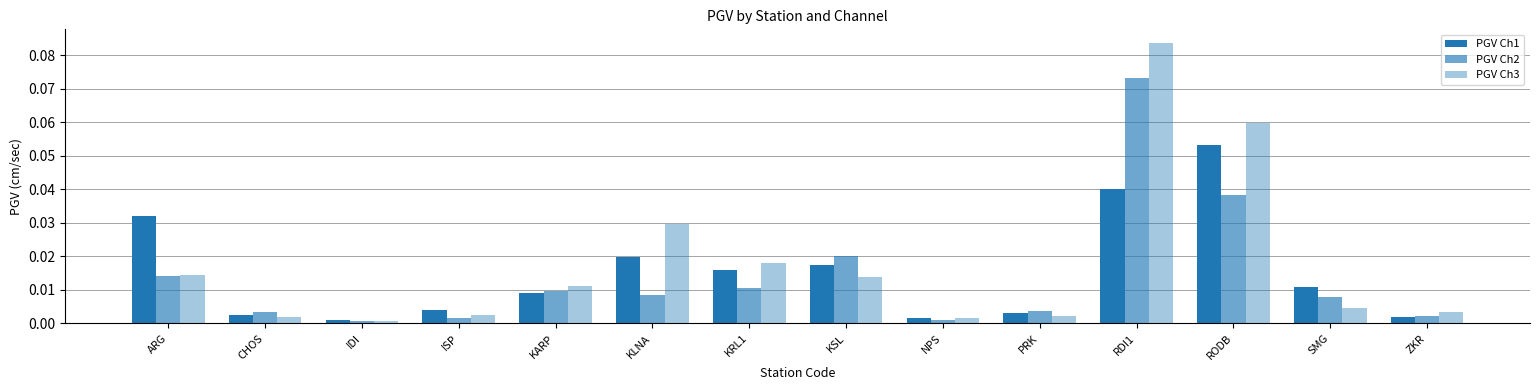

What position from the right is NPS?

6